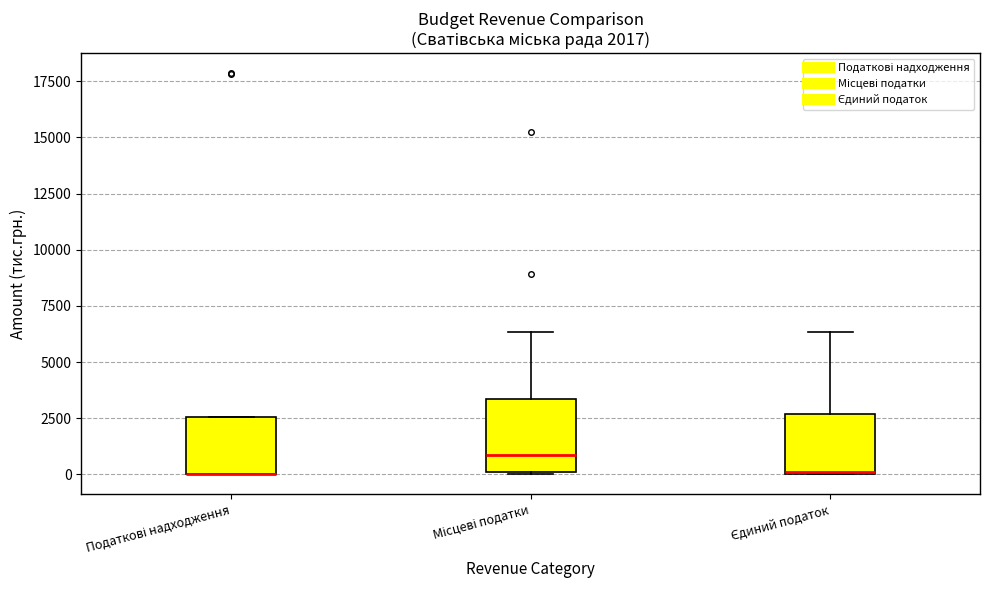

Comparing the boxes themselves (not the whiskers), which one is the tallest?

Місцеві податки